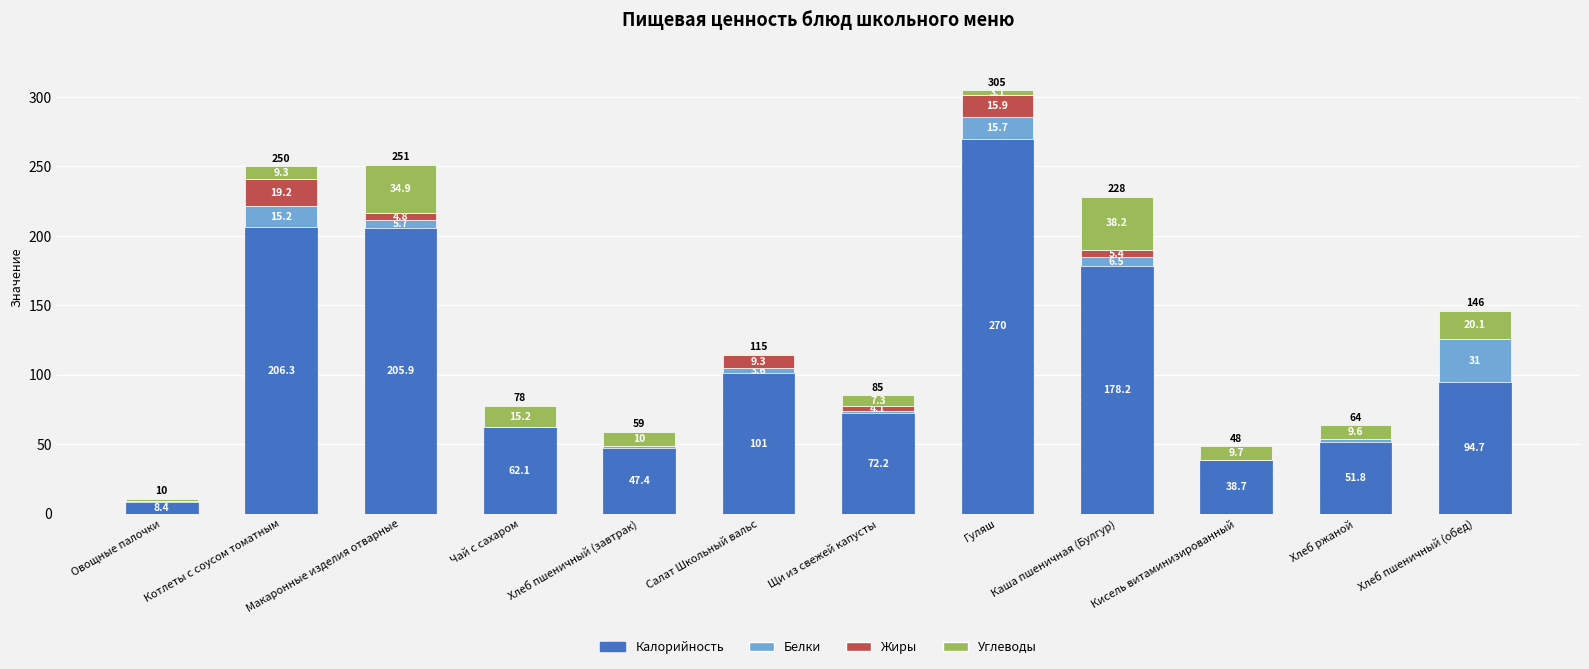

At which category is the sum across all series the highest?

Гуляш